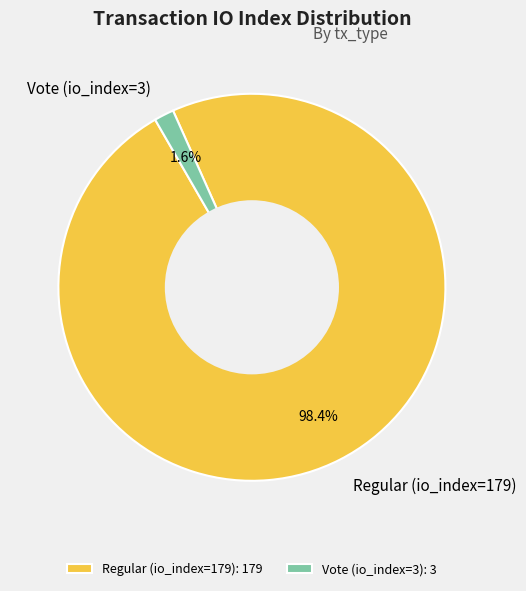

Which slice represents more than half of the pie?

Regular (io_index=179)